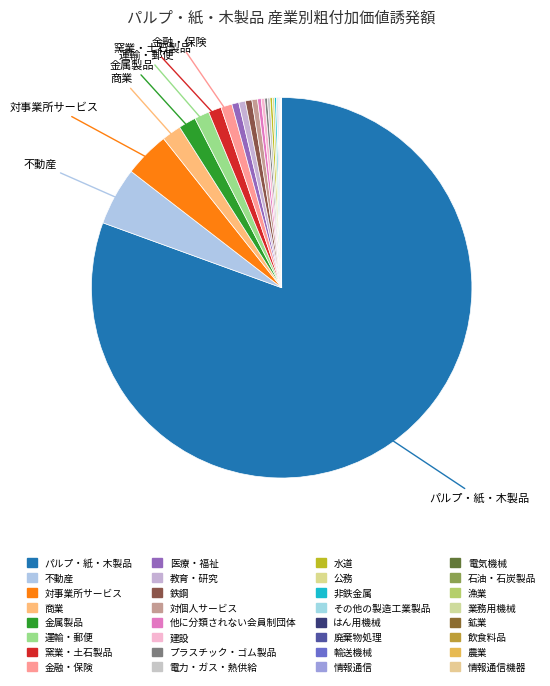

Rank the categories by value from lowest to highest.

農業, 林業, 漁業, 鉱業, 飲食料品, 繊維製品, 化学製品, 石油・石炭製品, プラスチック・ゴム製品, 窯業・土石製品, 鉄鋼, 非鉄金属, 金属製品, はん用機械, 生産用機械, 業務用機械, 電子部品, 電気機械, 情報通信機器, 輸送機械, その他の製造工業製品, 建設, 電力・ガス・熱供給, 水道, 廃棄物処理, 商業, 金融・保険, 不動産, 運輸・郵便, 情報通信, 公務, 教育・研究, 医療・福祉, 他に分類されない会員制団体, 対事業所サービス, 対個人サービス, パルプ・紙・木製品